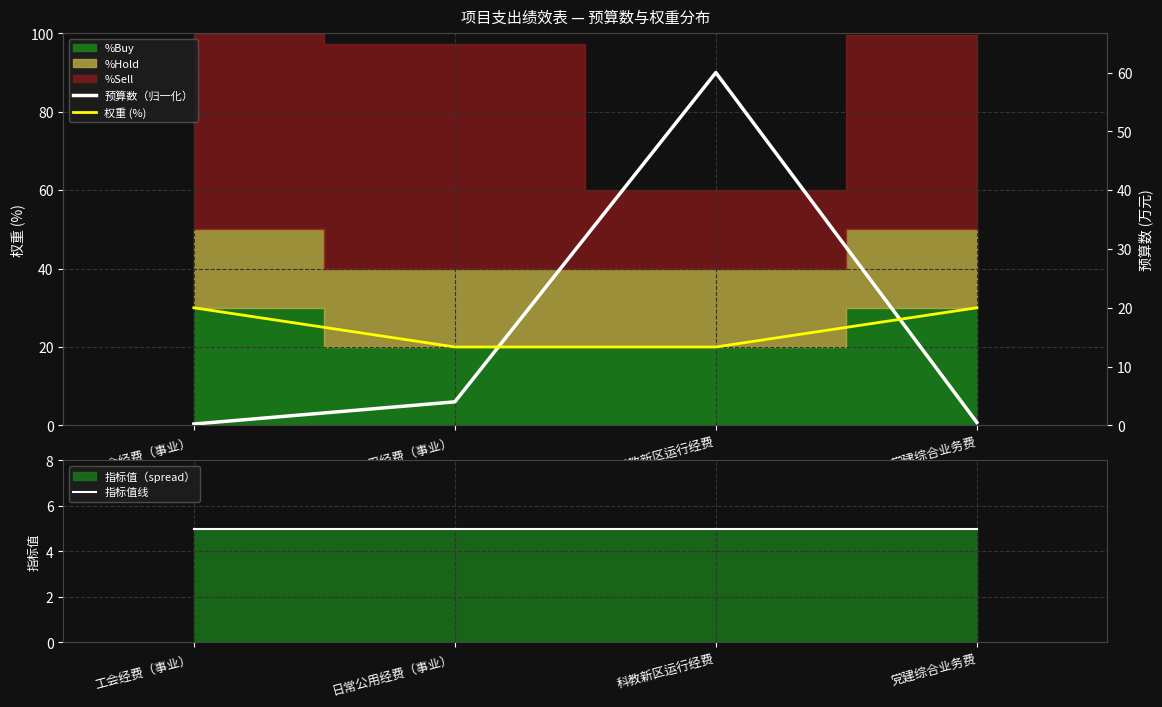

True or false: 预算数（归一化） and 权重 (%) cross at least once.

True